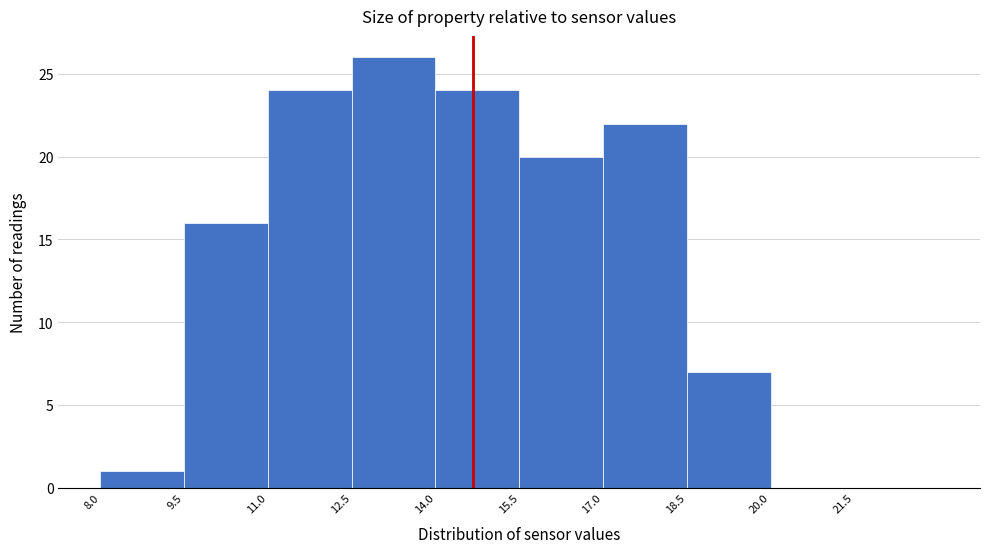

Which range on the x-axis has the tallest bar?

12.5 to 14.0